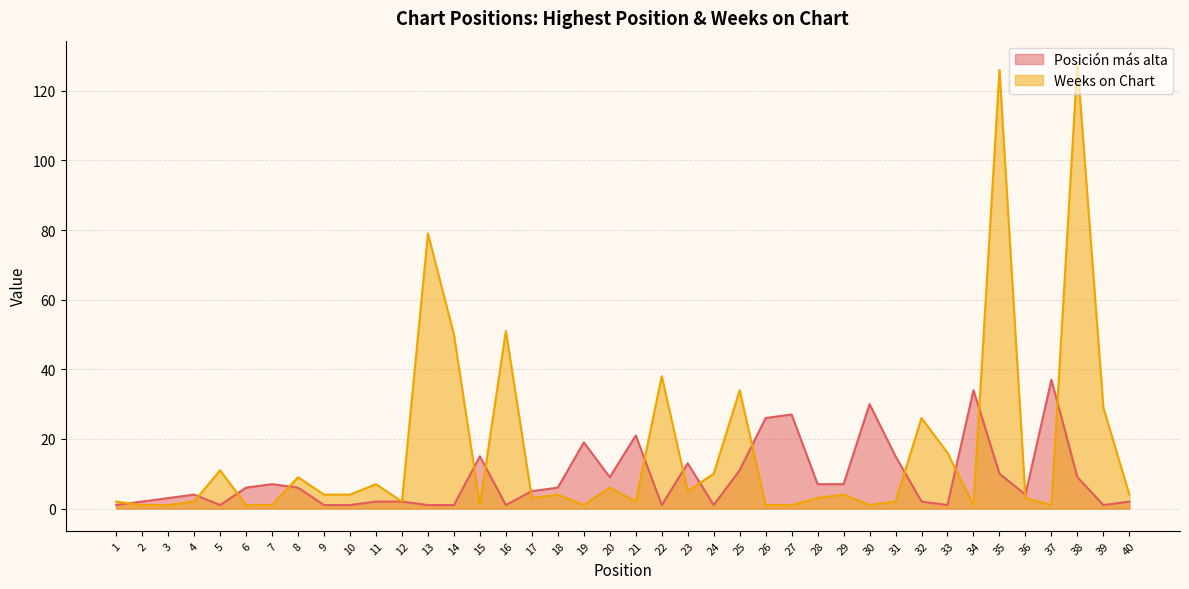

Reading left to right, transcribe all the data shown in this chart.

Posición más alta: 1	2	3	4	1	6	7	6	1	1	2	2	1	1	15	1	5	6	19	9	21	1	13	1	11	26	27	7	7	30	15	2	1	34	10	4	37	9	1	2
Weeks on Chart: 2	1	1	2	11	1	1	9	4	4	7	2	79	50	1	51	3	4	1	6	2	38	5	10	34	1	1	3	4	1	2	26	16	1	126	3	1	128	29	4